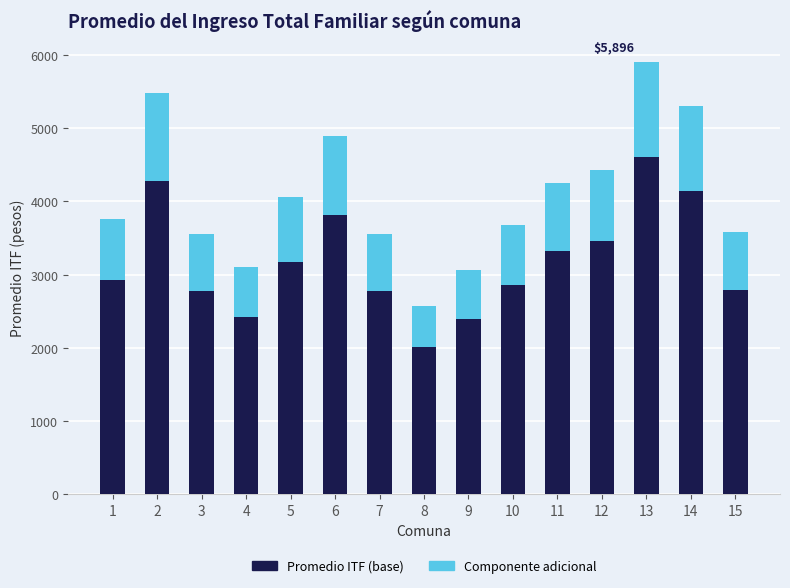

The value of Promedio ITF (base) at 3 is 3884.5. True or false?

False